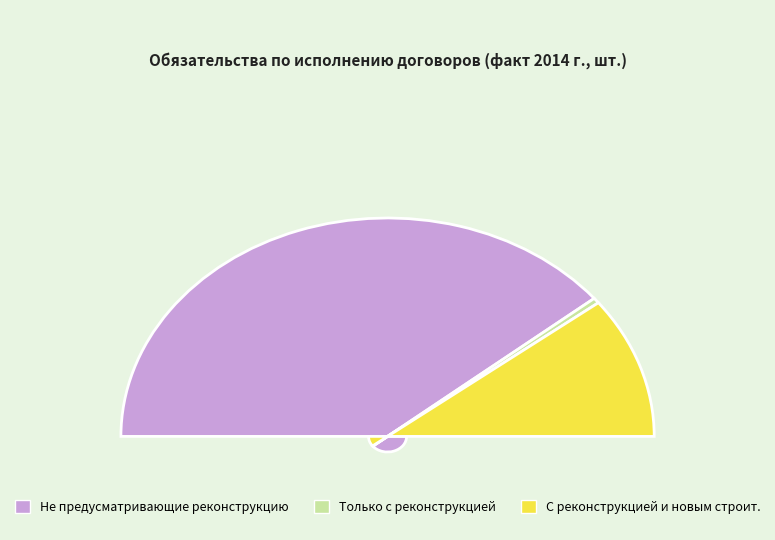

Rank the series at 2014 год from highest to lowest value.

Не предусматривающие реконструкцию, С реконструкцией и новым строительством, Только с реконструкцией